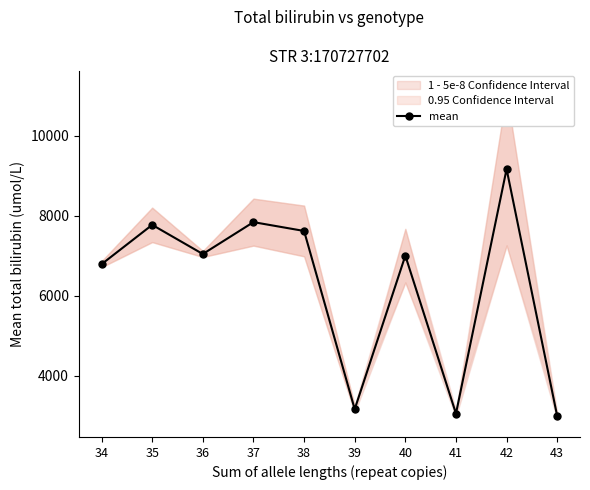

What is the average value?

6243.1